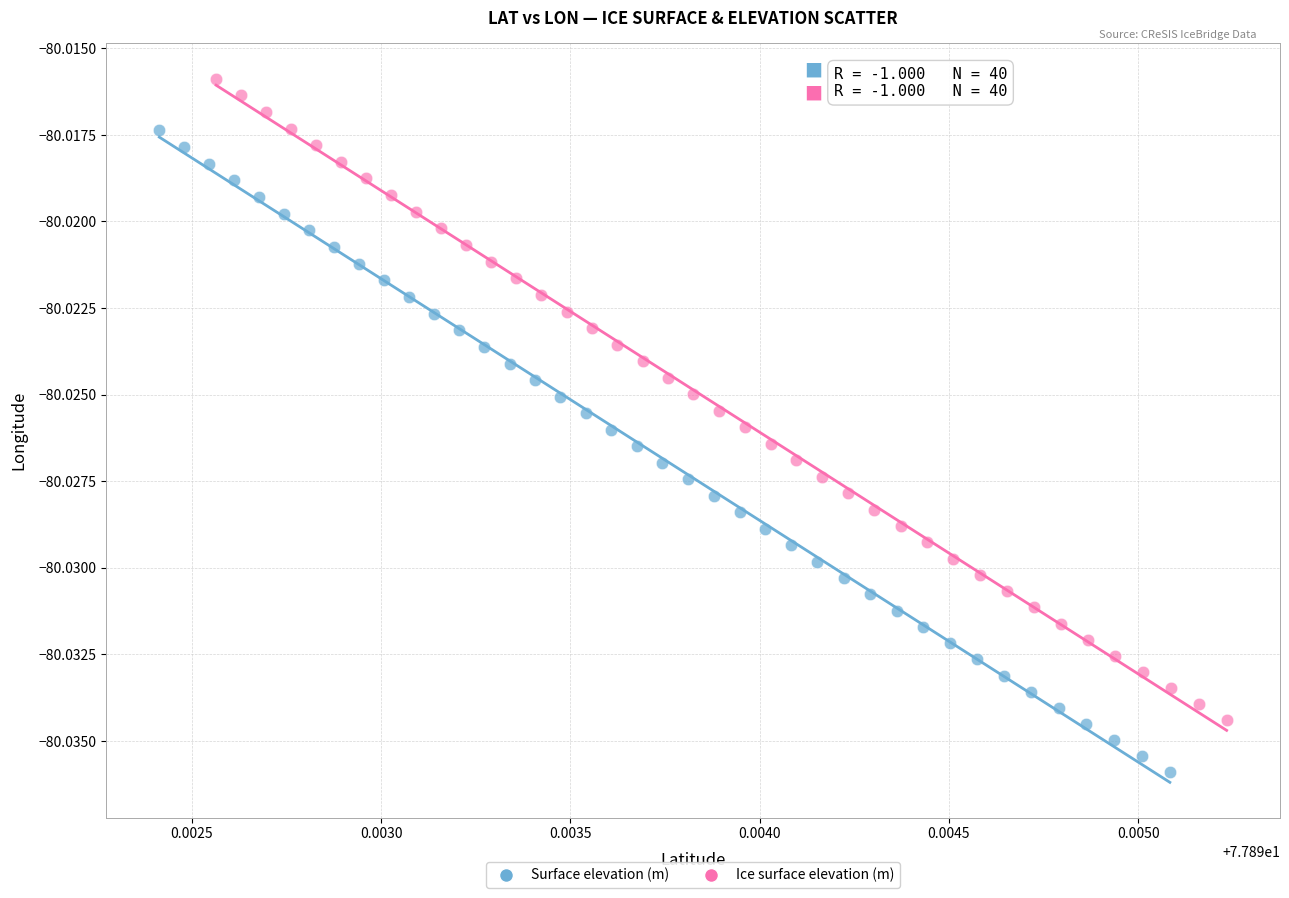

Which series contains the lowest Y value?

Surface elevation (m)